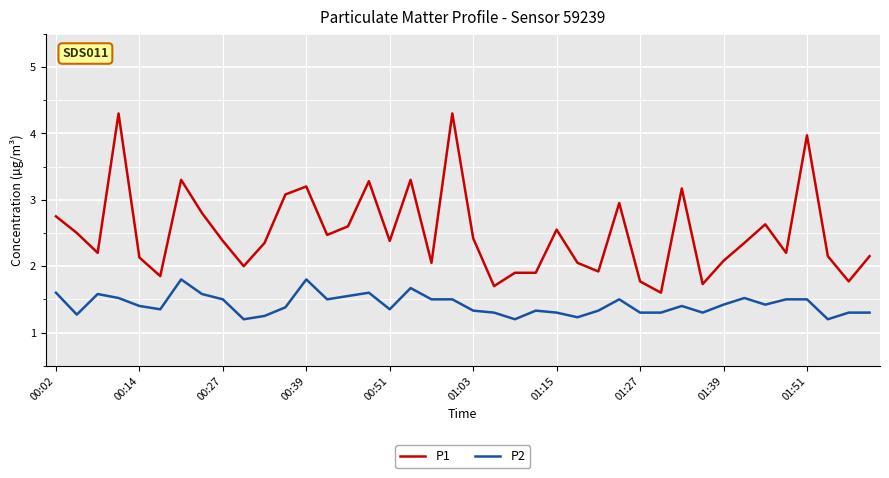

What is the highest value of the P1 series?

4.3